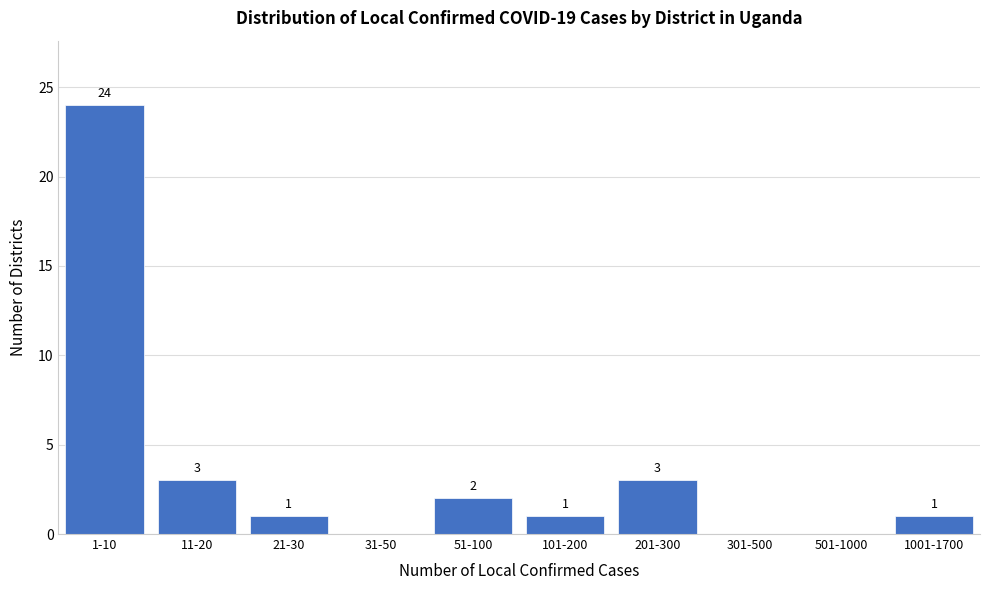

Reading left to right, list all the values displayed in this chart.

1-10=24	11-20=3	21-30=1	31-50=0	51-100=2	101-200=1	201-300=3	301-500=0	501-1000=0	1001-1700=1